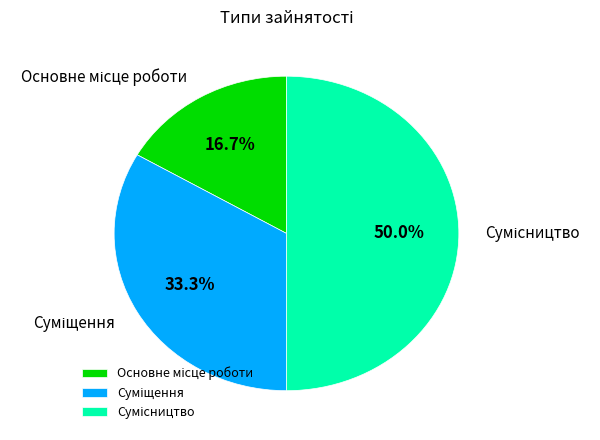

The Сумісництво slice represents 50% of the pie. True or false?

True